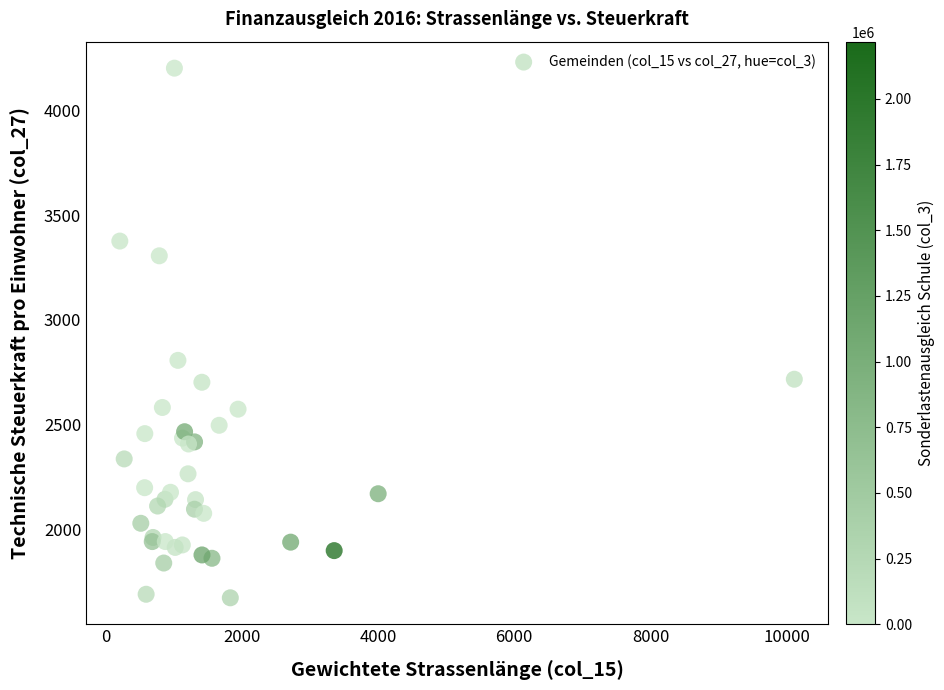

What Y value in the scatter plot is closest to 2936?

2805.9